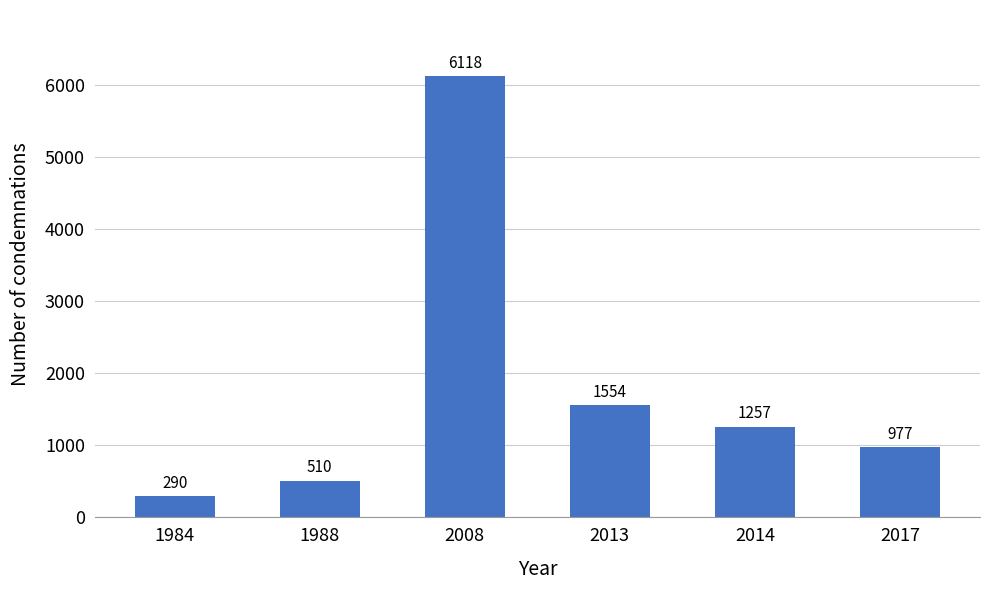

At which category does the chart reach its peak across all series?

2008